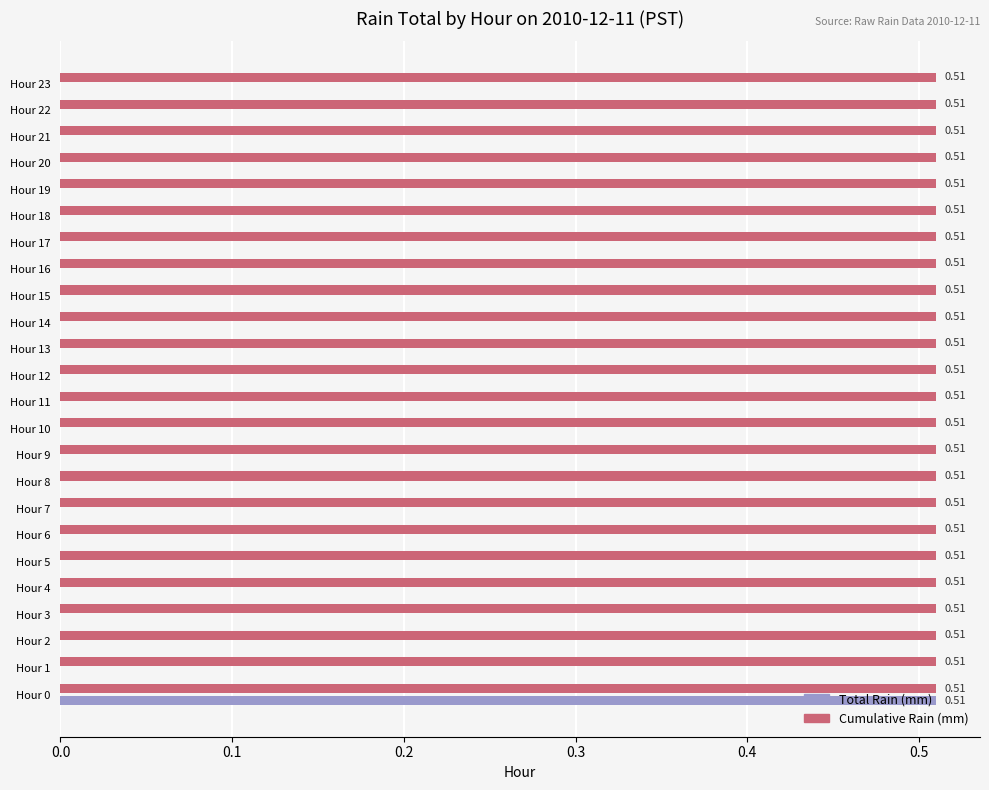

At which category is the sum across all series the highest?

Hour 0